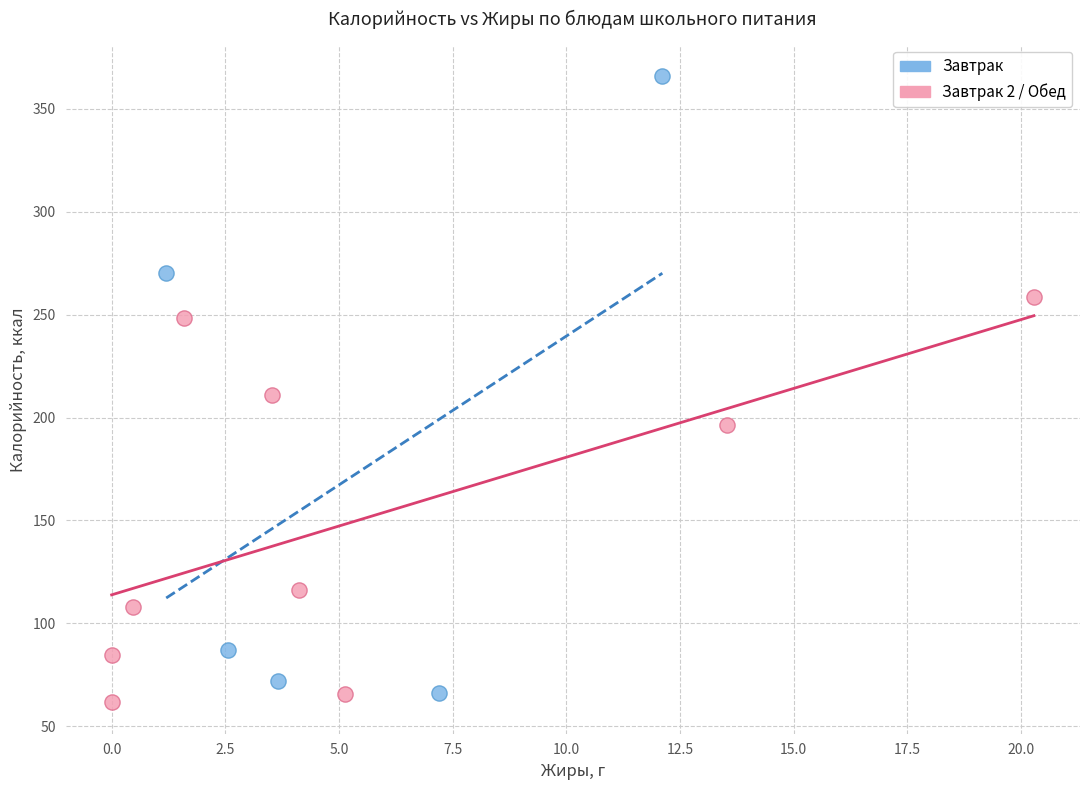

Which series has the widest spread of Y values?

Завтрак